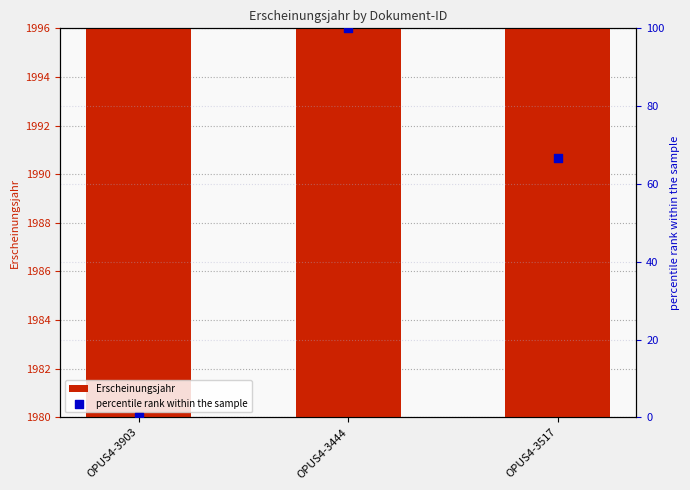

At which category is the sum across all series the highest?

OPUS4-3444